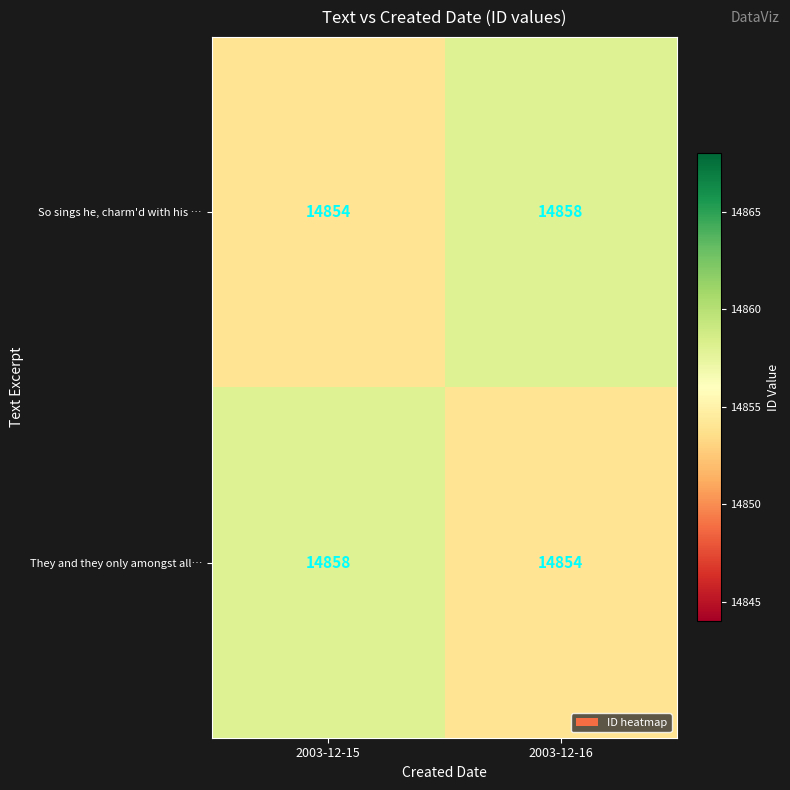

What is the total value across all series at 2003-12-15?

29712